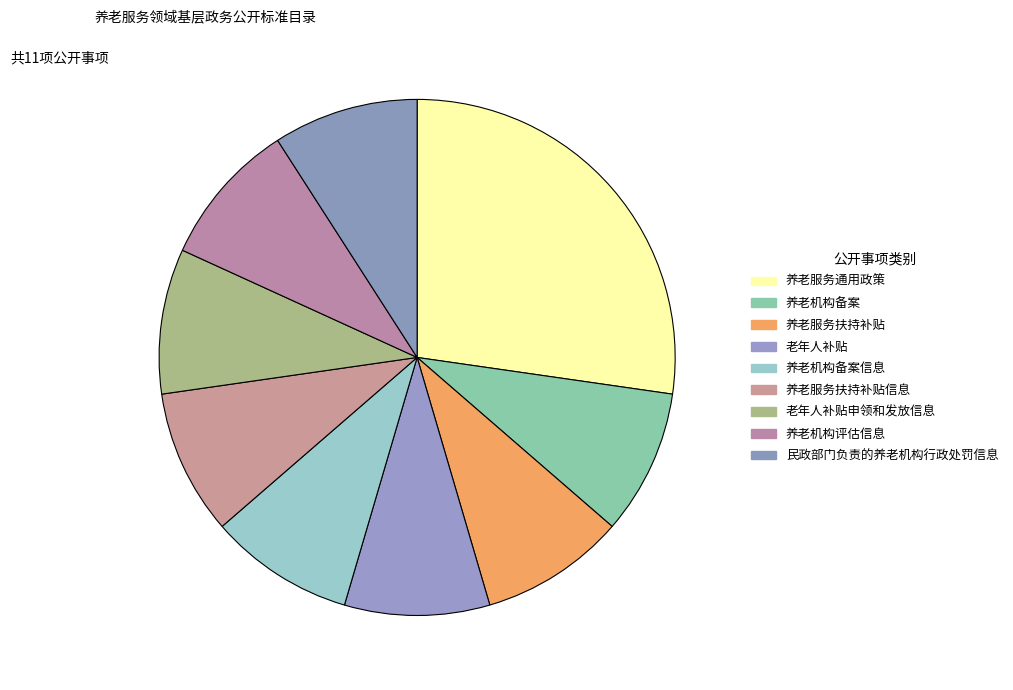

Approximately how many times larger is the value at 养老服务扶持补贴 compared to 老年人补贴申领和发放信息?

1.0